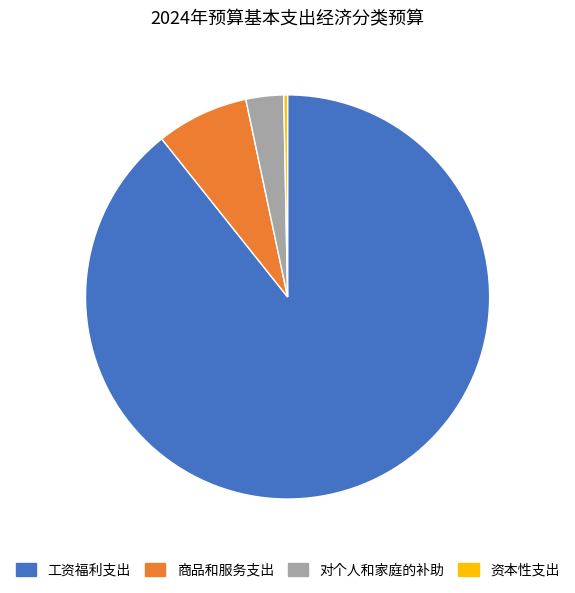

Does 资本性支出 account for over 50% of the chart?

No